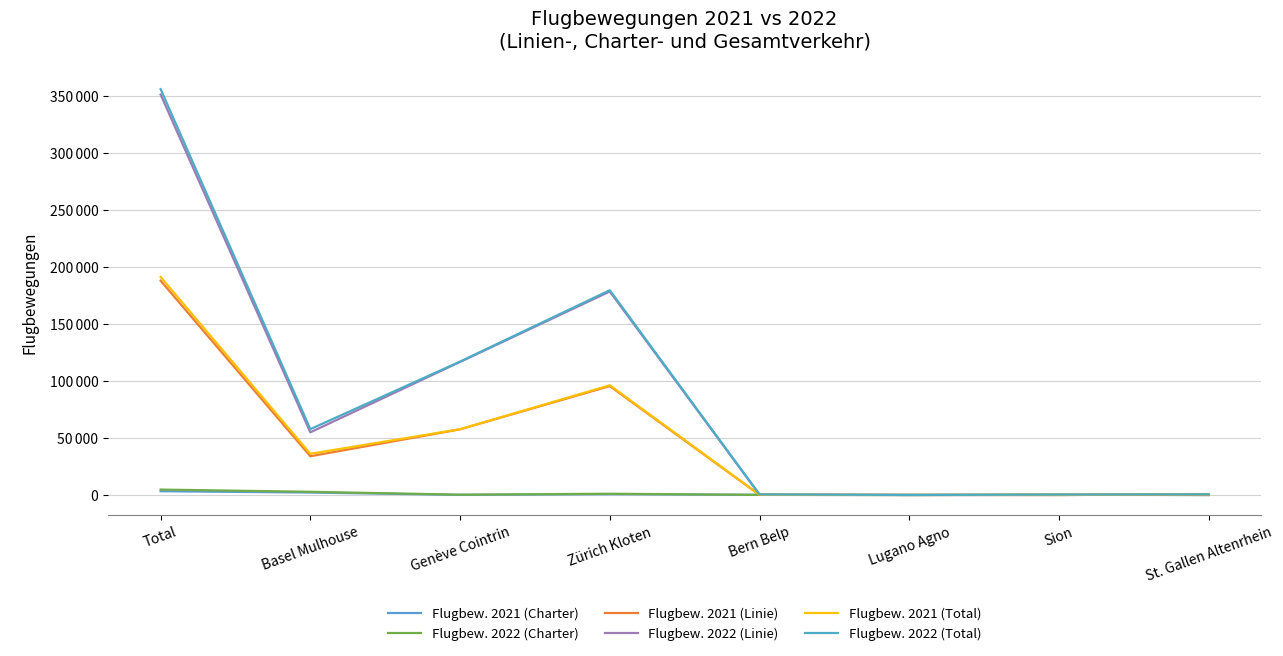

True or false: Flugbew. 2021 (Charter) and Flugbew. 2022 (Total) intersect in this chart.

False